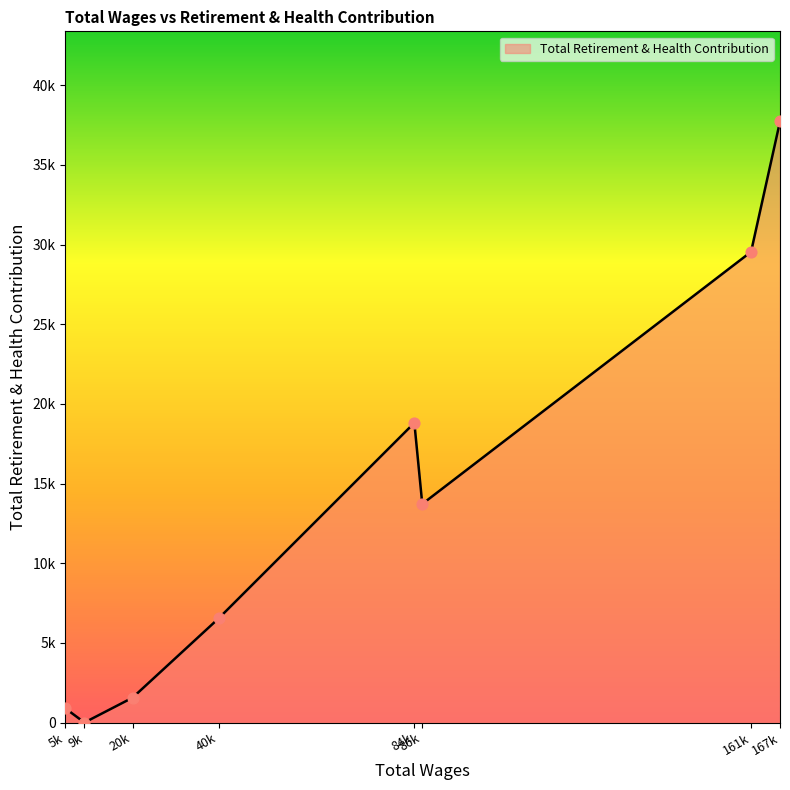

Does the chart have visible grid lines?

No